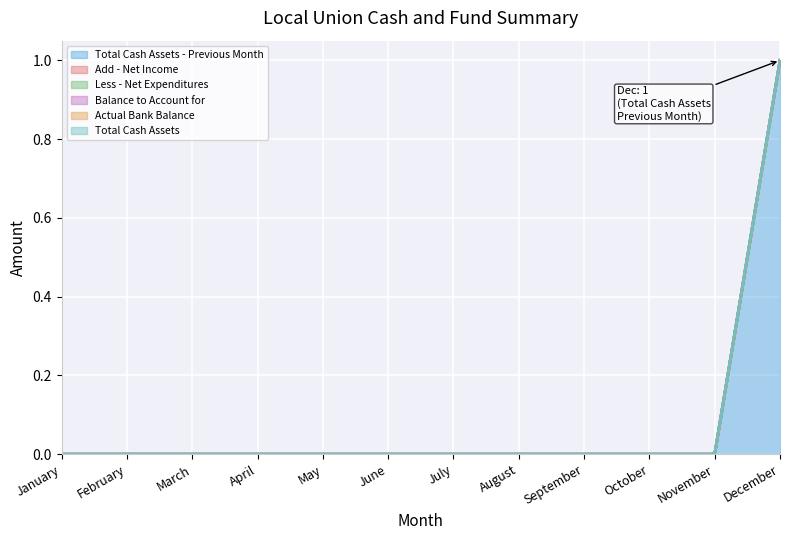

Which series has the largest range (max minus min)?

Total Cash Assets - Previous Month